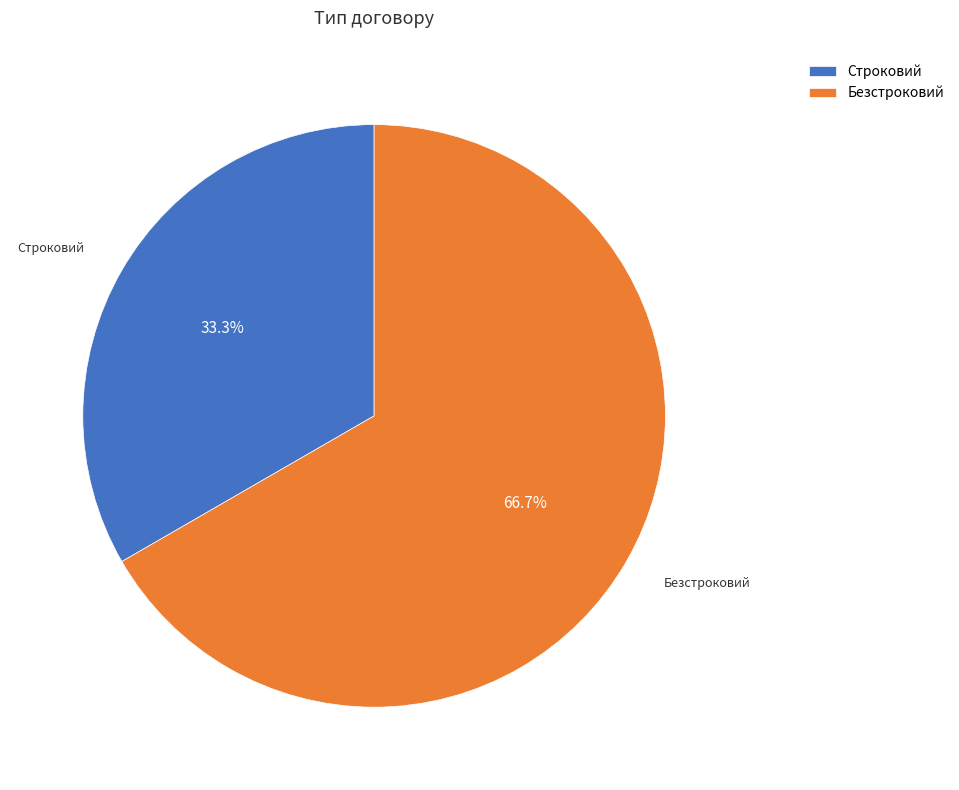

Is it true that Строковий is 33% of the pie?

True